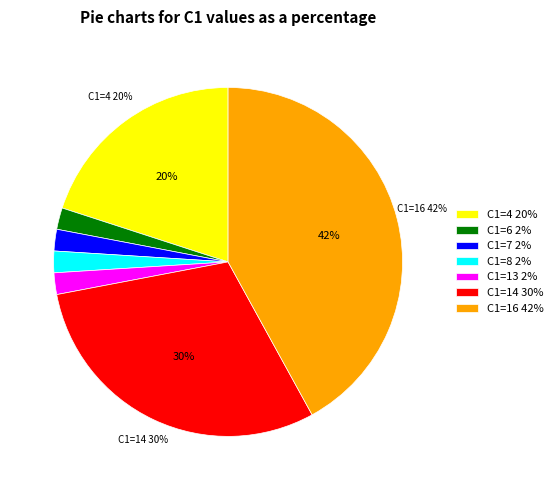

To the nearest percent, what is the average slice percentage?

14%